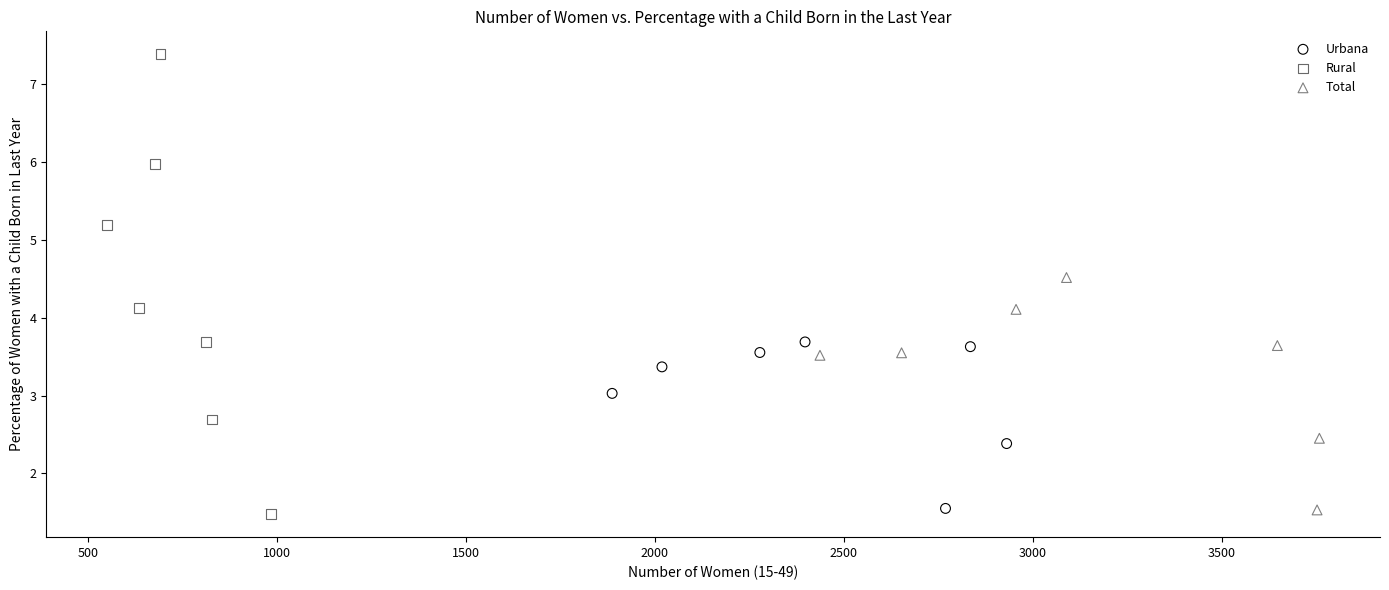

Which series has the widest spread of Y values?

Rural